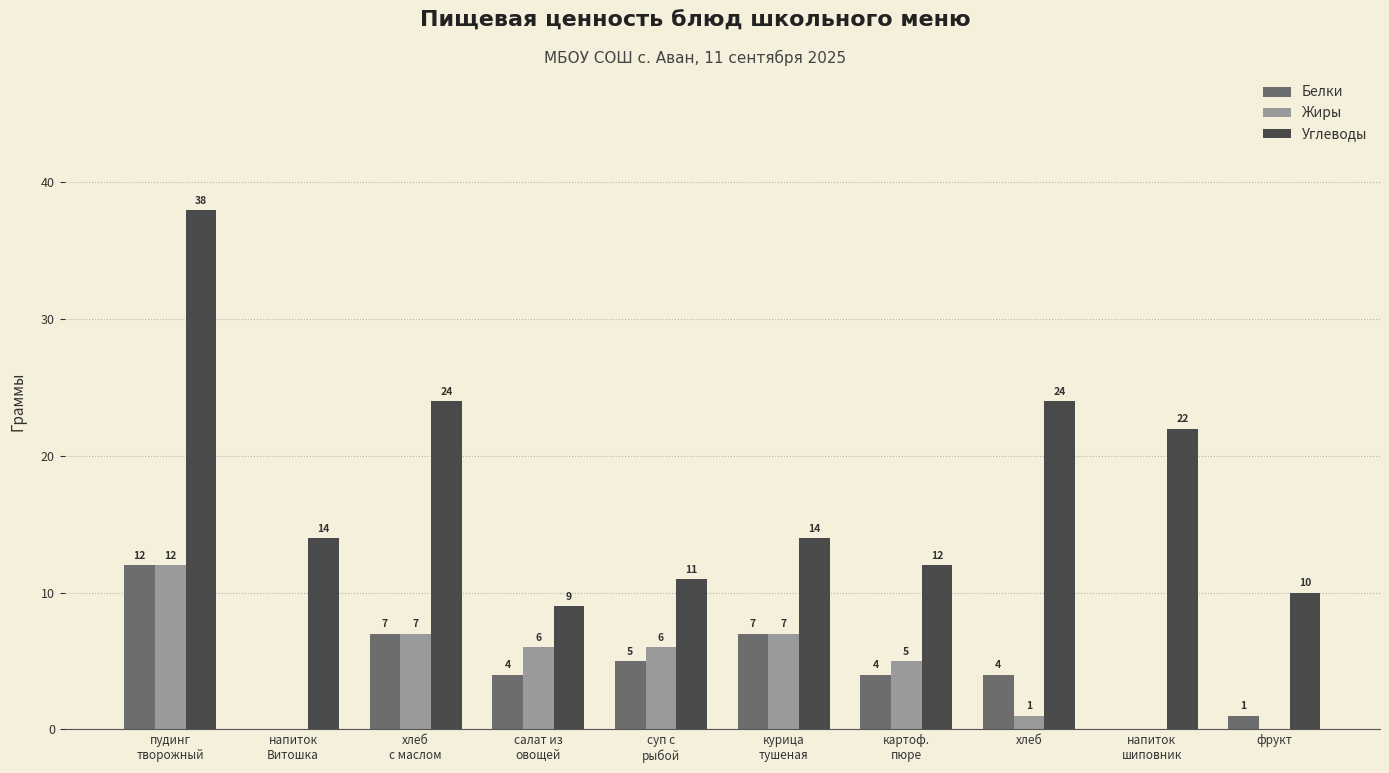

Reading left to right, what are all the values shown in this chart?

Белки: пудинг
творожный=12	напиток
Витошка=0	хлеб
с маслом=7	салат из
овощей=4	суп с
рыбой=5	курица
тушеная=7	картоф.
пюре=4	хлеб=4	напиток
шиповник=0	фрукт=1
Жиры: пудинг
творожный=12	напиток
Витошка=0	хлеб
с маслом=7	салат из
овощей=6	суп с
рыбой=6	курица
тушеная=7	картоф.
пюре=5	хлеб=1	напиток
шиповник=0	фрукт=0
Углеводы: пудинг
творожный=38	напиток
Витошка=14	хлеб
с маслом=24	салат из
овощей=9	суп с
рыбой=11	курица
тушеная=14	картоф.
пюре=12	хлеб=24	напиток
шиповник=22	фрукт=10